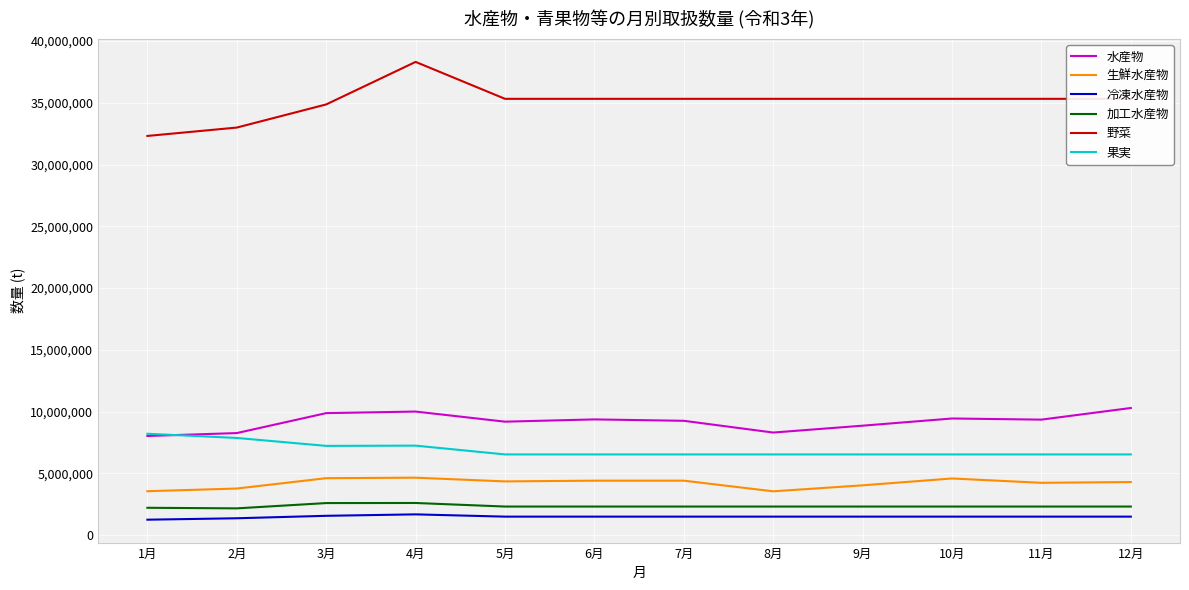

Does the chart have visible grid lines?

Yes